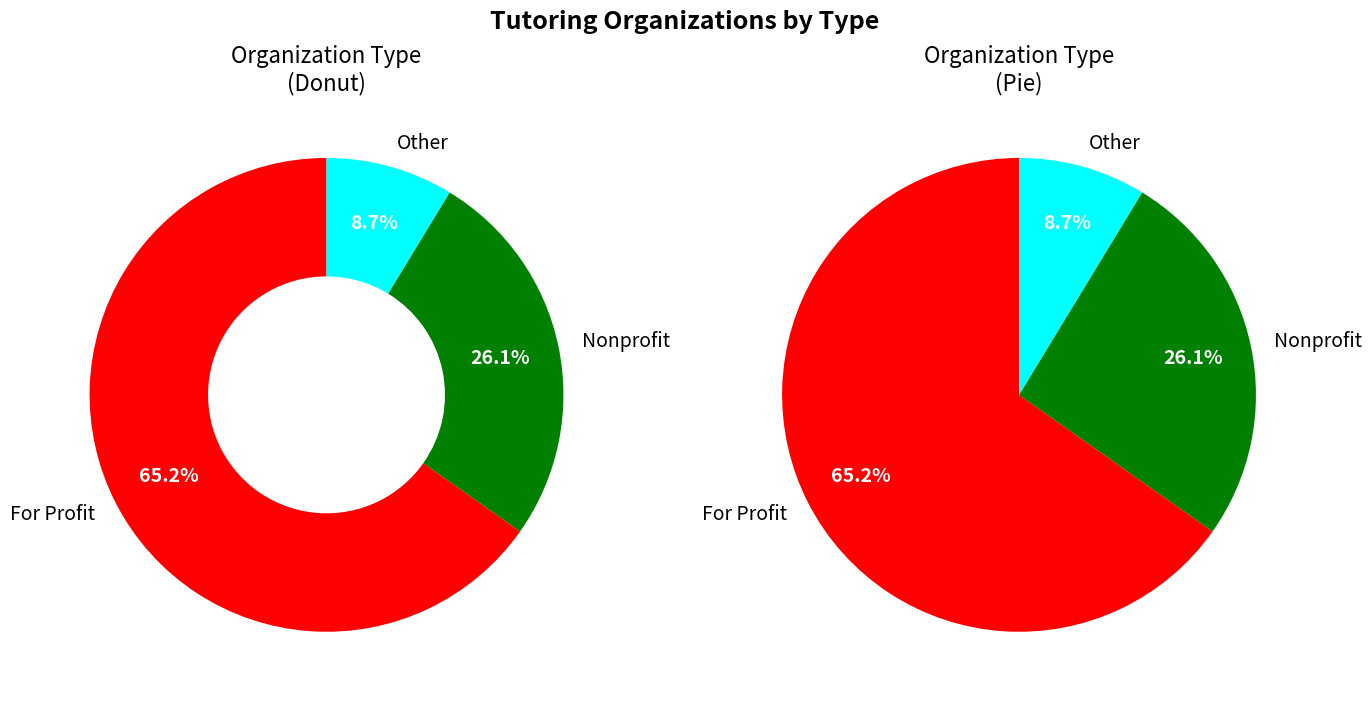

Rank the categories by value from highest to lowest.

For Profit, Nonprofit, Other